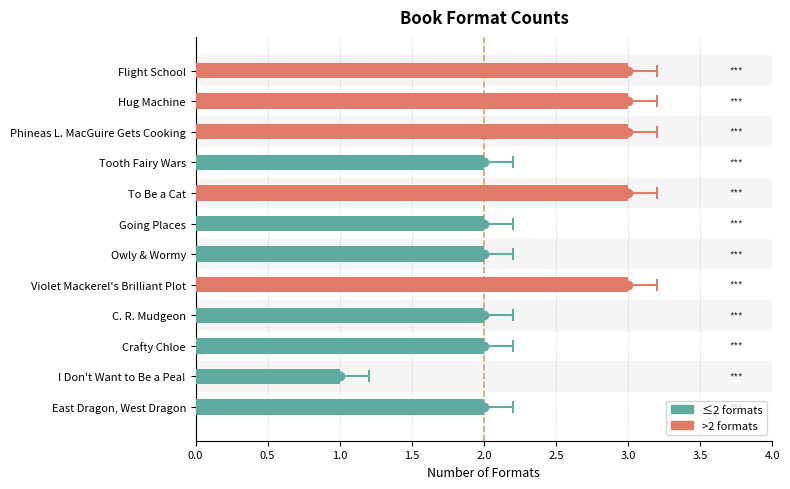

What is the difference between the maximum and minimum values?

2